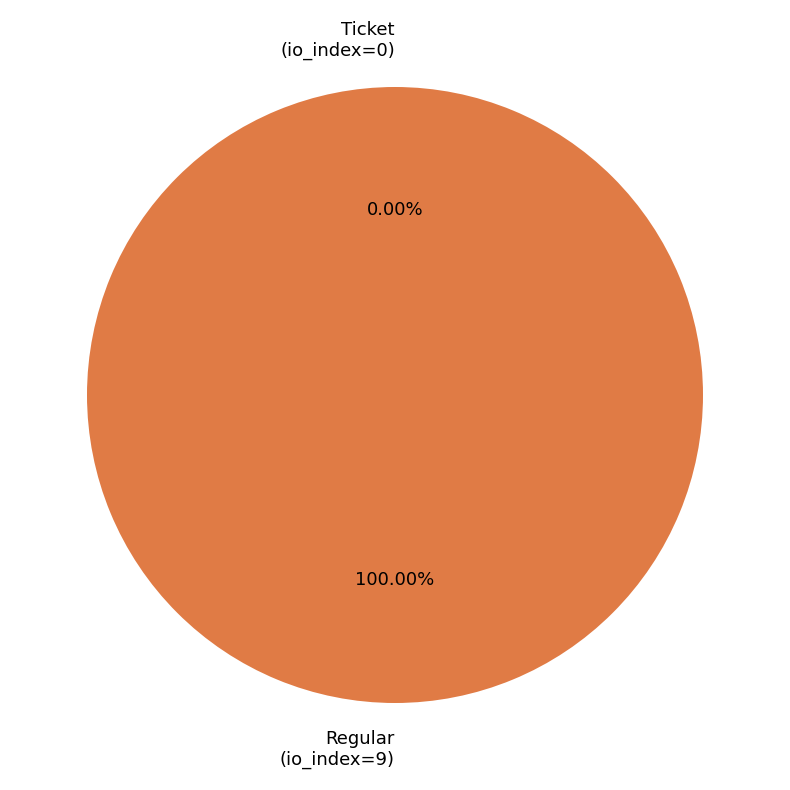

How many segments does this pie chart have?

2